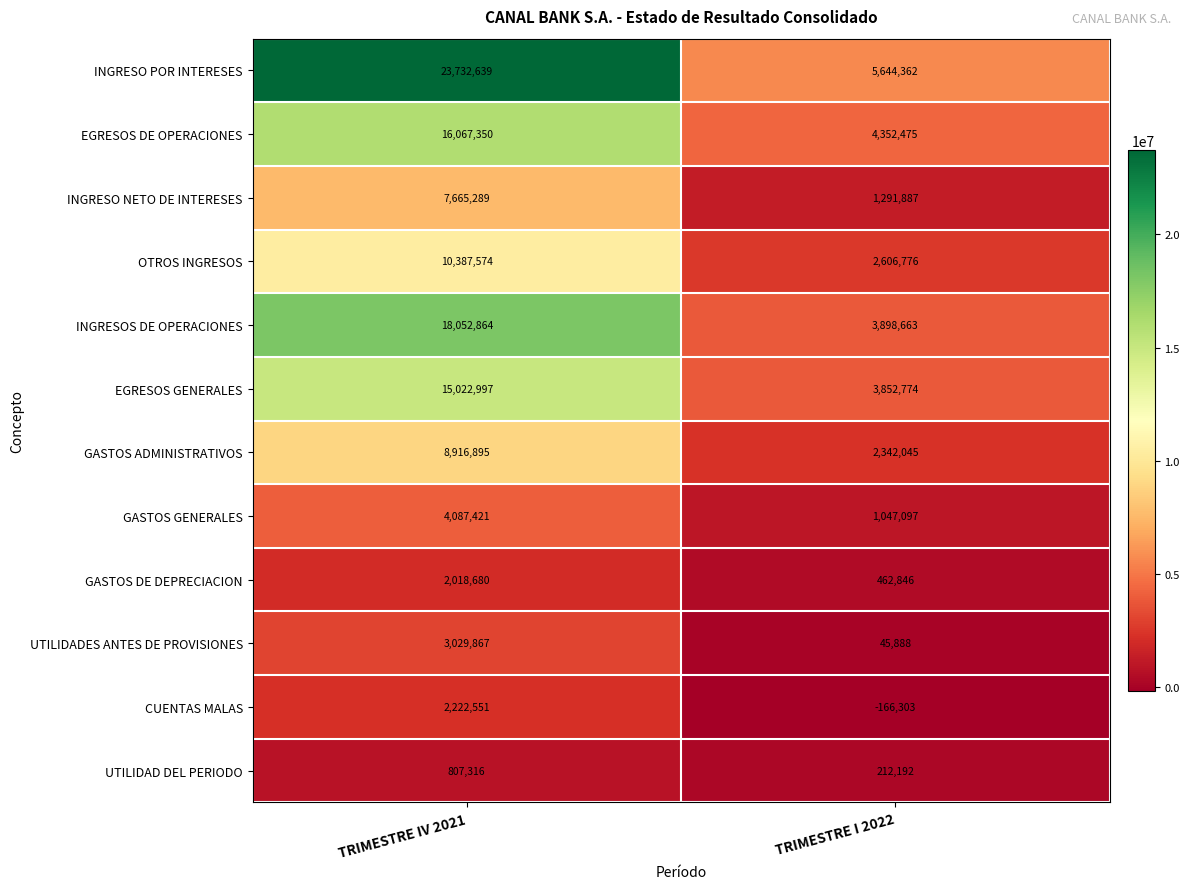

Reading left to right, what are all the values shown in this chart?

INGRESO POR INTERESES: 23732639	5644362
EGRESOS DE OPERACIONES: 16067350	4352475
INGRESO NETO DE INTERESES: 7665289	1291887
OTROS INGRESOS: 10387574	2606776
INGRESOS DE OPERACIONES: 18052864	3898663
EGRESOS GENERALES: 15022997	3852774
GASTOS ADMINISTRATIVOS: 8916895	2342045
GASTOS GENERALES: 4087421	1047097
GASTOS DE DEPRECIACION: 2018680	462846
UTILIDADES ANTES DE PROVISIONES: 3029867	45888
CUENTAS MALAS: 2222551	-166303
UTILIDAD DEL PERIODO: 807316	212192